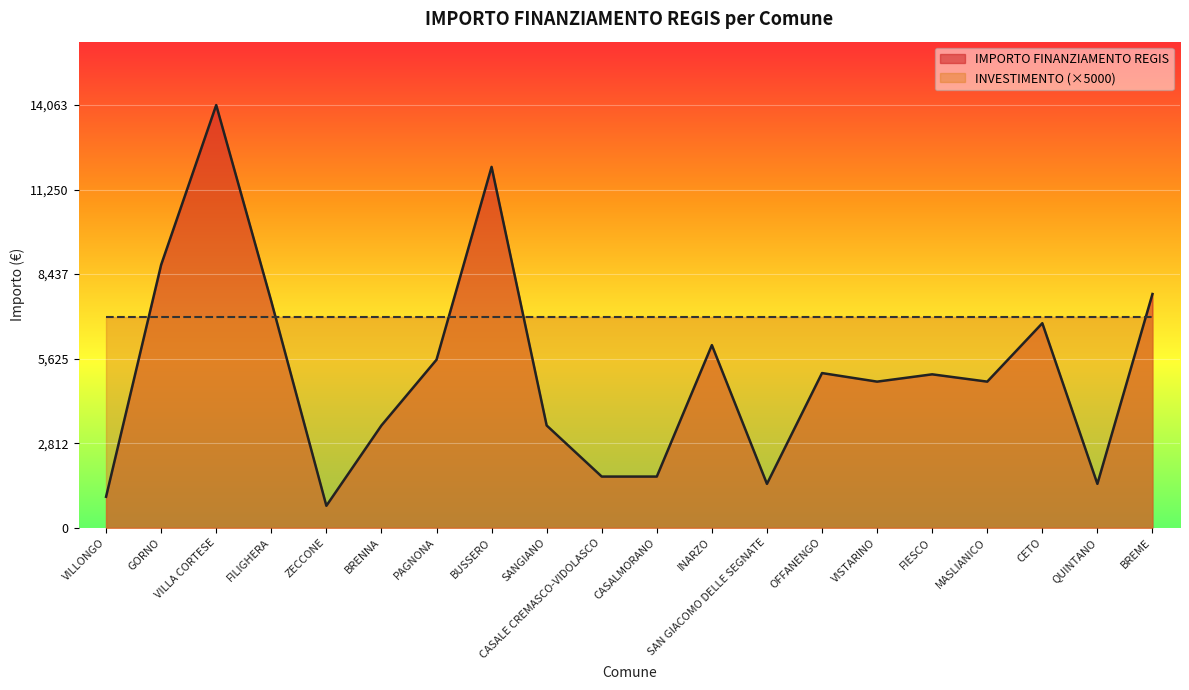

What is the label of the 9th point from the left?

SANGIANO